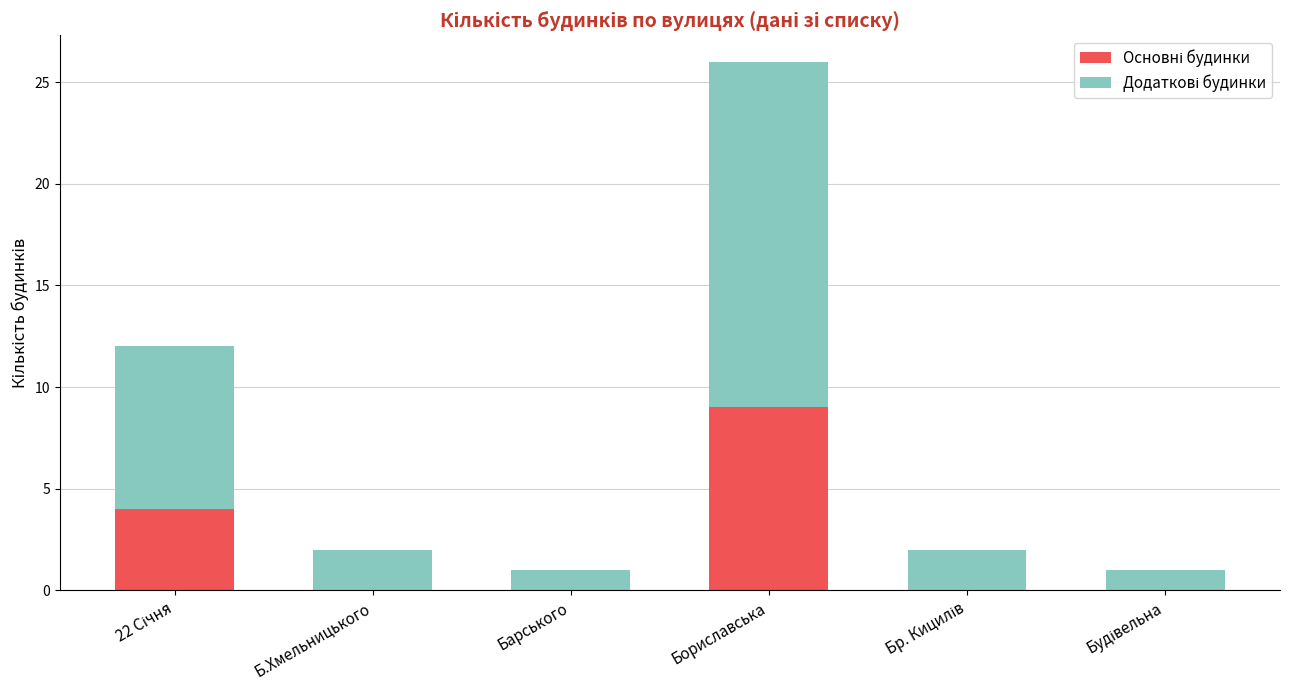

At which category is the sum across all series the highest?

Бориславська